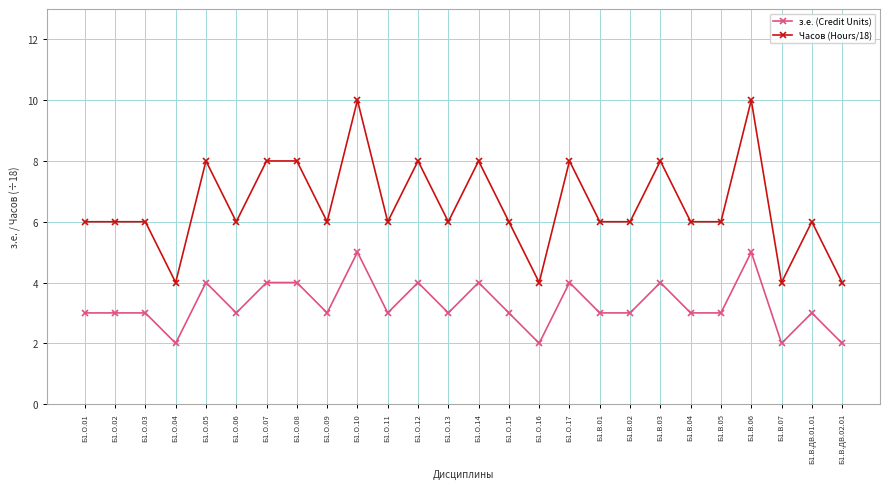

Is the value of Часов (Hours/18) at Б1.В.01 greater than the value of з.е. (Credit Units) at Б1.О.07?

Yes